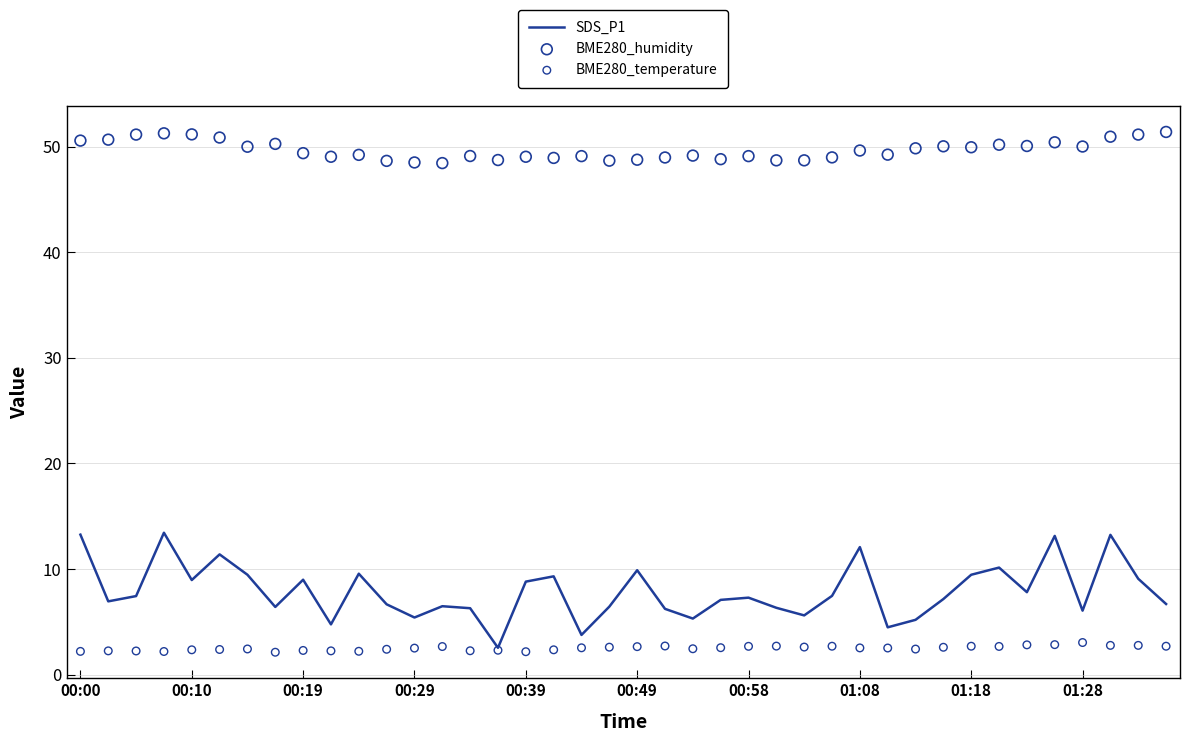

At how many categories does at least one series exceed 24?

40